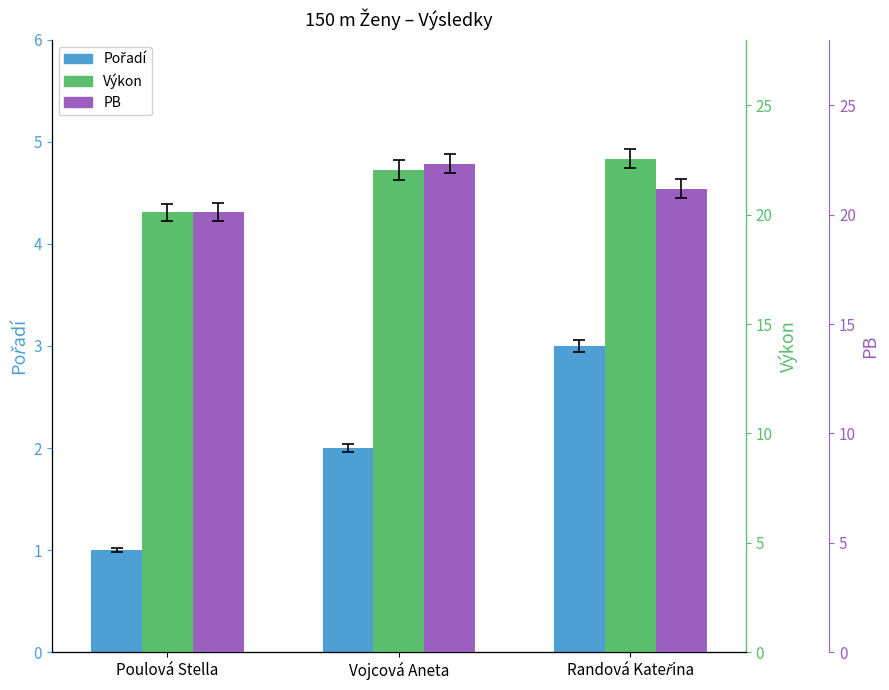

At how many categories does at least one series exceed 13?

3